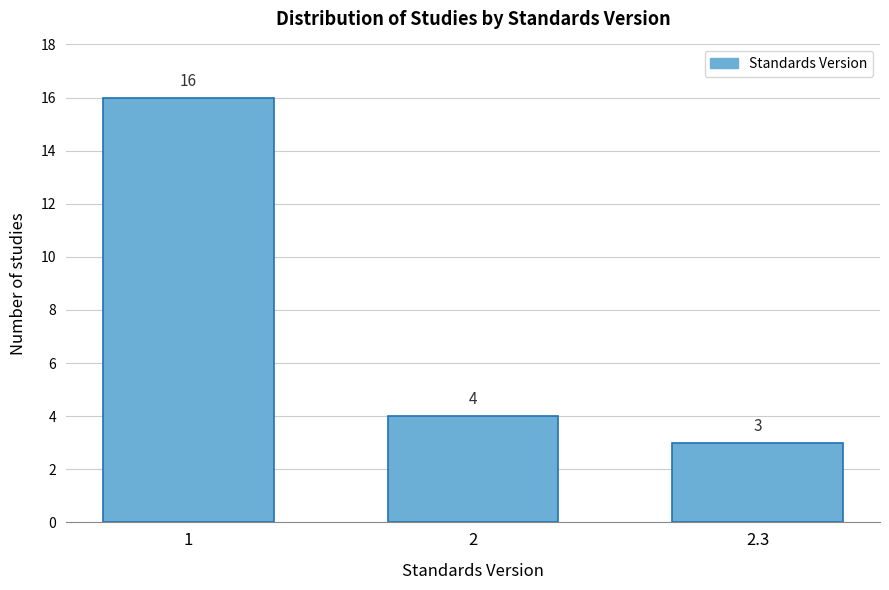

Reading right to left, what are all the values shown in this chart?

2.3=3	2=4	1=16